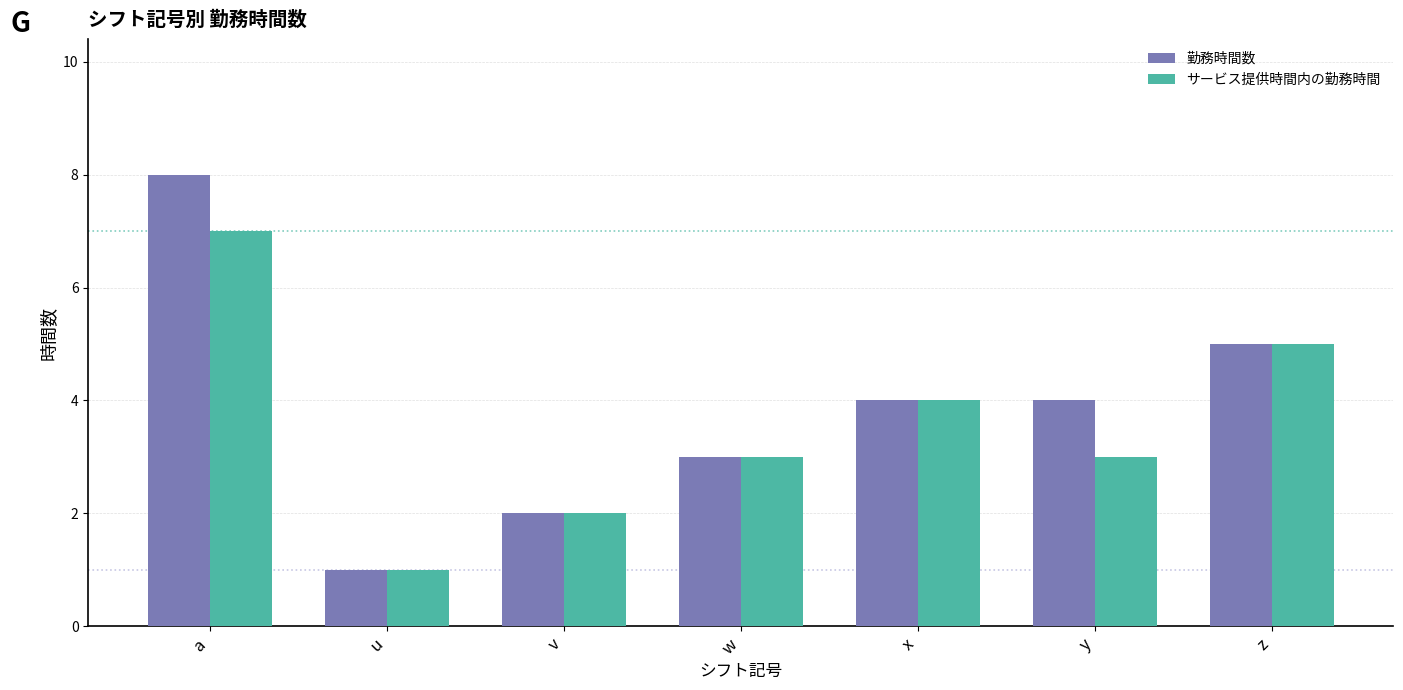

Reading right to left, list all the values displayed in this chart.

勤務時間数: z=5	y=4	x=4	w=3	v=2	u=1	a=8
サービス提供時間内の勤務時間: z=5	y=3	x=4	w=3	v=2	u=1	a=7